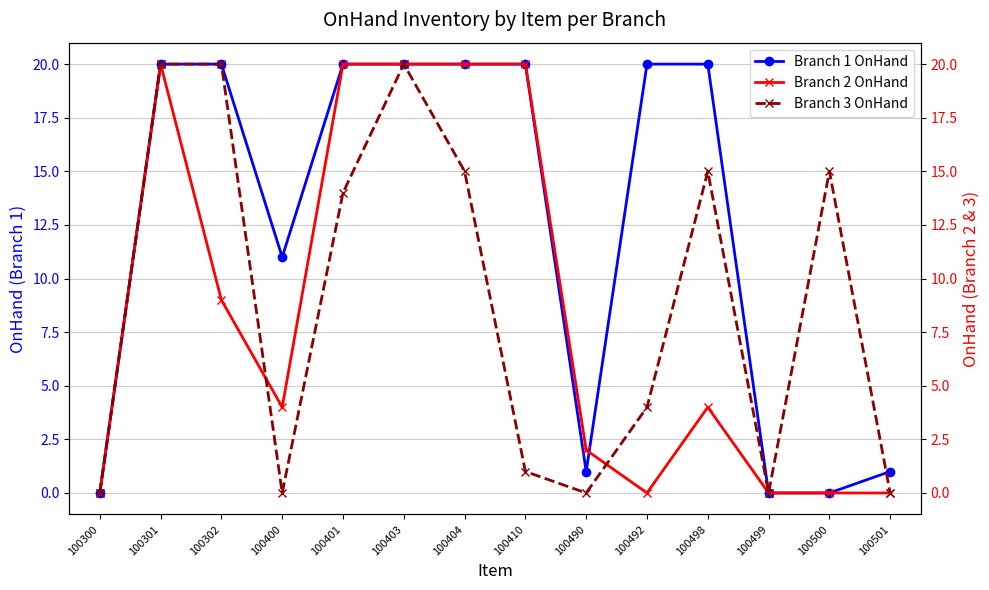

Is it true that Branch 3 OnHand equals 15 at 100404?

True